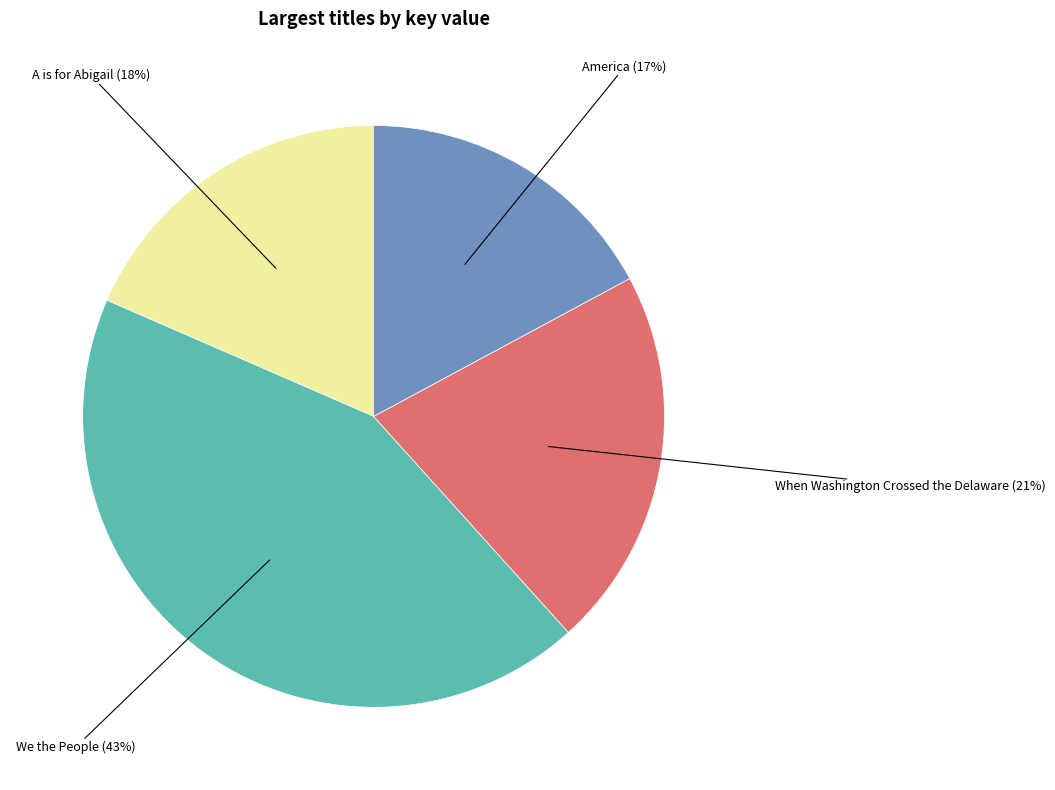

How many segments does this pie chart have?

4